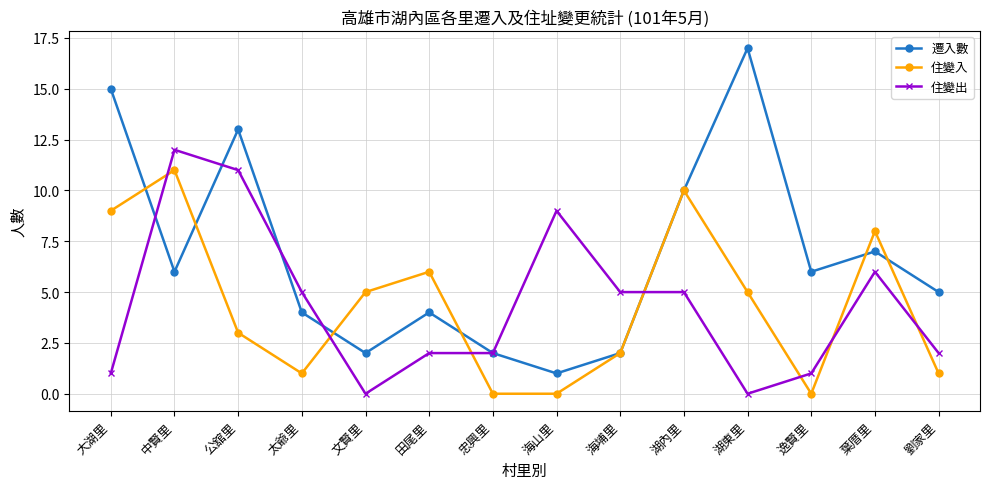

What is the difference between the maximum and minimum values in the 遷入數 series?

16